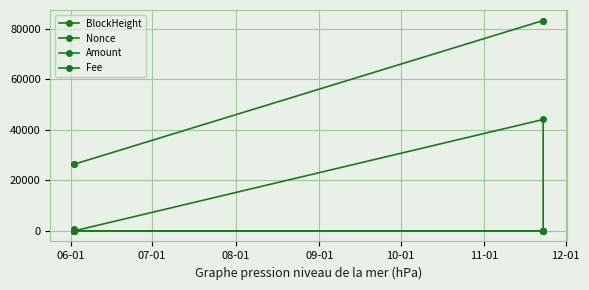

How many lines are shown in the chart?

4